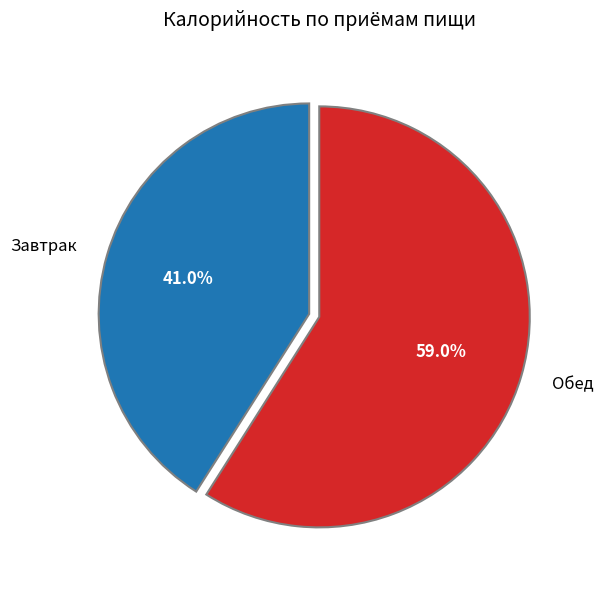

To the nearest percent, what is the average slice percentage?

50%